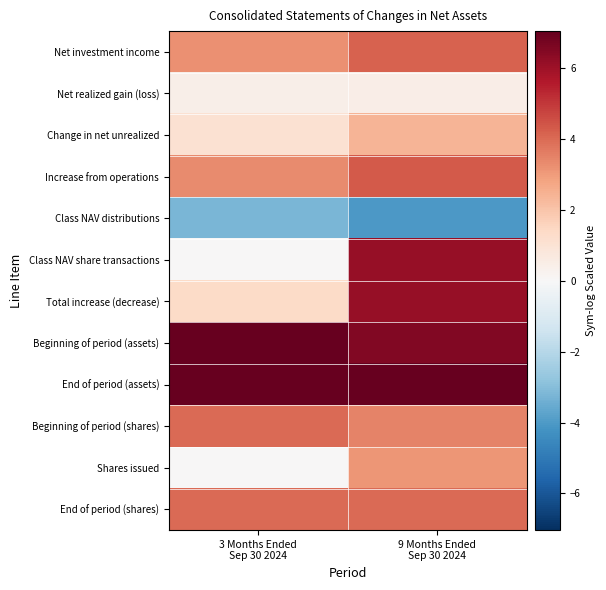

What is the difference between the highest and lowest values at 9 Months Ended
Sep 30 2024?

11.1